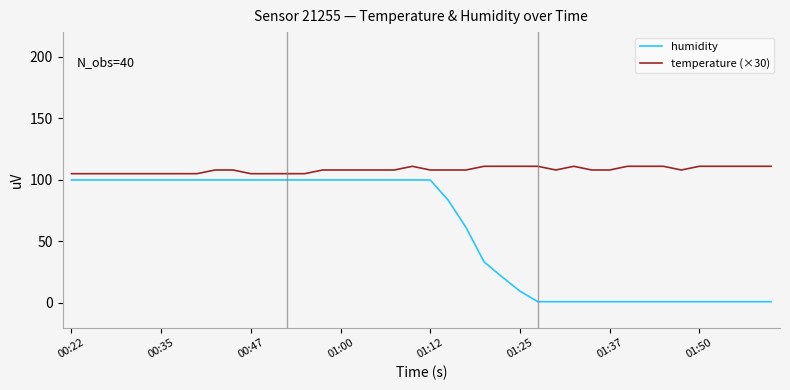

List the series in order of their peak value, lowest first.

humidity, temperature (×30)